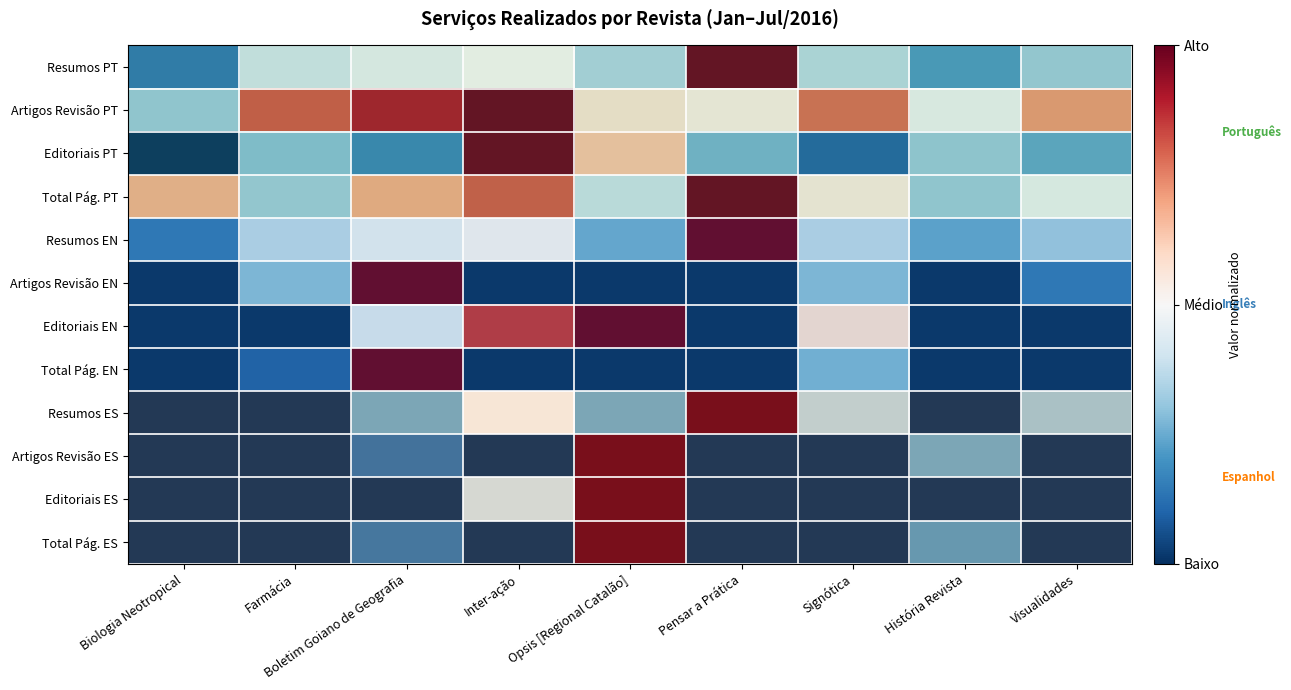

Reading left to right, extract all data points from this chart.

Resumos PT: Biologia Neotropical=-0.7	Farmácia=-0.2	Boletim Goiano de Geografia=-0.1	Inter-ação=0.0	Opsis [Regional Catalão]=-0.3	Pensar a Prática=1.0	Signótica=-0.3	História Revista=-0.6	Visualidades=-0.4
Artigos Revisão PT: Biologia Neotropical=-0.4	Farmácia=0.6	Boletim Goiano de Geografia=0.8	Inter-ação=1.0	Opsis [Regional Catalão]=0.1	Pensar a Prática=0.1	Signótica=0.6	História Revista=-0.1	Visualidades=0.4
Editoriais PT: Biologia Neotropical=-1.0	Farmácia=-0.4	Boletim Goiano de Geografia=-0.7	Inter-ação=1.0	Opsis [Regional Catalão]=0.3	Pensar a Prática=-0.5	Signótica=-0.8	História Revista=-0.4	Visualidades=-0.5
Total Pág. PT: Biologia Neotropical=0.4	Farmácia=-0.4	Boletim Goiano de Geografia=0.4	Inter-ação=0.6	Opsis [Regional Catalão]=-0.2	Pensar a Prática=1.0	Signótica=0.1	História Revista=-0.4	Visualidades=-0.1
Resumos EN: Biologia Neotropical=-0.7	Farmácia=-0.3	Boletim Goiano de Geografia=-0.1	Inter-ação=0.0	Opsis [Regional Catalão]=-0.5	Pensar a Prática=1.0	Signótica=-0.3	História Revista=-0.5	Visualidades=-0.4
Artigos Revisão EN: Biologia Neotropical=-1.0	Farmácia=-0.4	Boletim Goiano de Geografia=1.0	Inter-ação=-1.0	Opsis [Regional Catalão]=-1.0	Pensar a Prática=-1.0	Signótica=-0.4	História Revista=-1.0	Visualidades=-0.7
Editoriais EN: Biologia Neotropical=-1.0	Farmácia=-1.0	Boletim Goiano de Geografia=-0.1	Inter-ação=0.7	Opsis [Regional Catalão]=1.0	Pensar a Prática=-1.0	Signótica=0.1	História Revista=-1.0	Visualidades=-1.0
Total Pág. EN: Biologia Neotropical=-1.0	Farmácia=-0.8	Boletim Goiano de Geografia=1.0	Inter-ação=-1.0	Opsis [Regional Catalão]=-1.0	Pensar a Prática=-1.0	Signótica=-0.5	História Revista=-1.0	Visualidades=-1.0
Resumos ES: Biologia Neotropical=-1.0	Farmácia=-1.0	Boletim Goiano de Geografia=-0.5	Inter-ação=0.0	Opsis [Regional Catalão]=-0.5	Pensar a Prática=1.0	Signótica=-0.3	História Revista=-1.0	Visualidades=-0.4
Artigos Revisão ES: Biologia Neotropical=-1.0	Farmácia=-1.0	Boletim Goiano de Geografia=-0.8	Inter-ação=-1.0	Opsis [Regional Catalão]=1.0	Pensar a Prática=-1.0	Signótica=-1.0	História Revista=-0.5	Visualidades=-1.0
Editoriais ES: Biologia Neotropical=-1.0	Farmácia=-1.0	Boletim Goiano de Geografia=-1.0	Inter-ação=-0.2	Opsis [Regional Catalão]=1.0	Pensar a Prática=-1.0	Signótica=-1.0	História Revista=-1.0	Visualidades=-1.0
Total Pág. ES: Biologia Neotropical=-1.0	Farmácia=-1.0	Boletim Goiano de Geografia=-0.7	Inter-ação=-1.0	Opsis [Regional Catalão]=1.0	Pensar a Prática=-1.0	Signótica=-1.0	História Revista=-0.6	Visualidades=-1.0